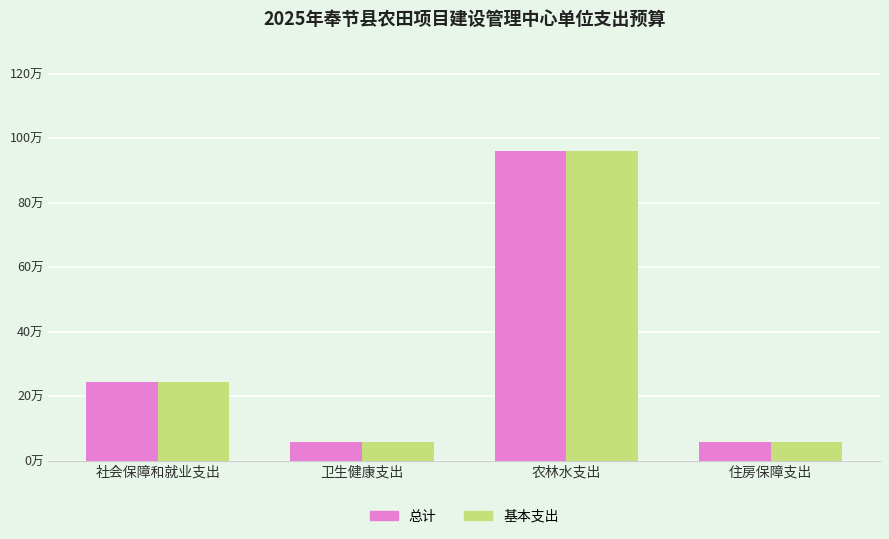

At which category is the sum across all series the highest?

农林水支出